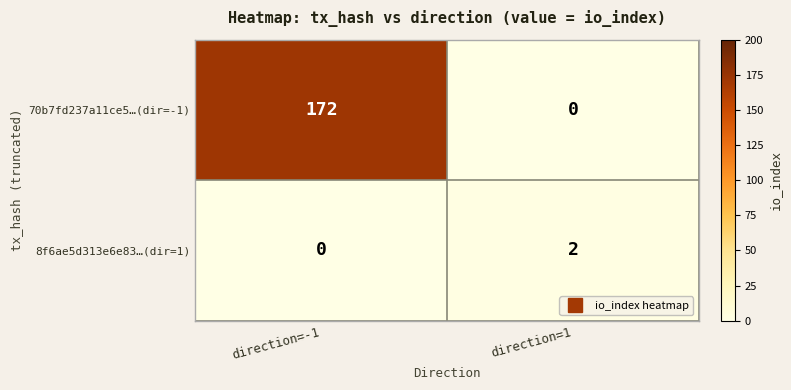

What is the average value of the 70b7fd237a11ce5…(dir=-1) series?

86